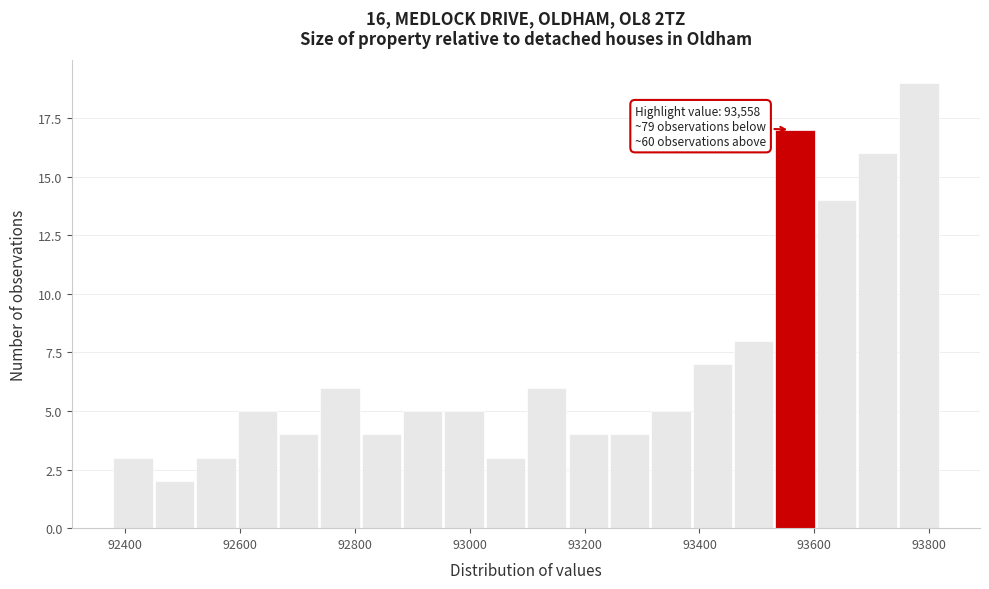

Around what value on the x-axis is the tallest bar? Give the approximate position of its centre, as read against the axis.

93780